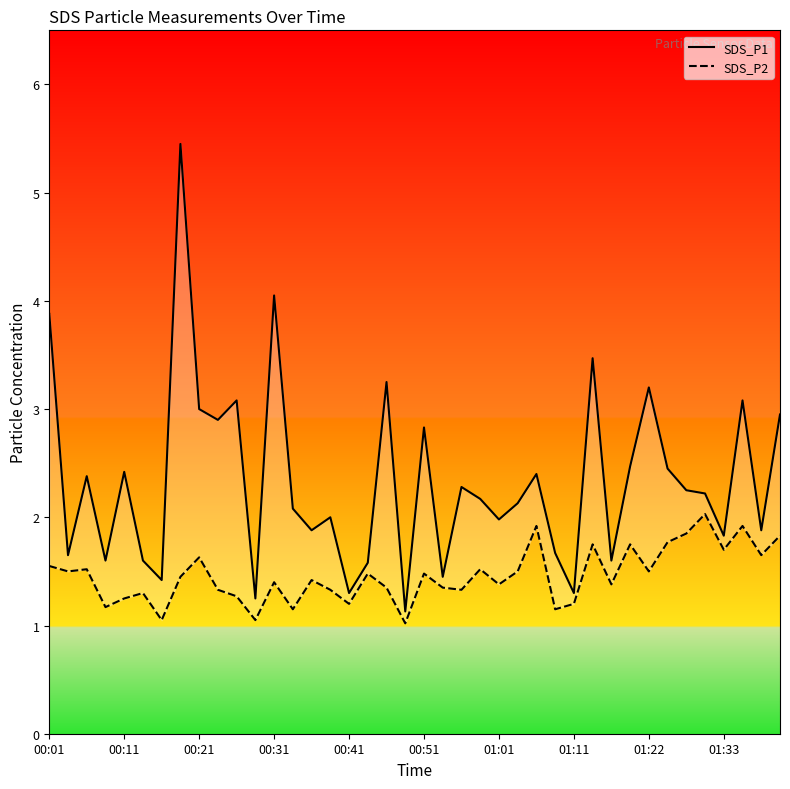

Between 12 and 15, which is larger?

12